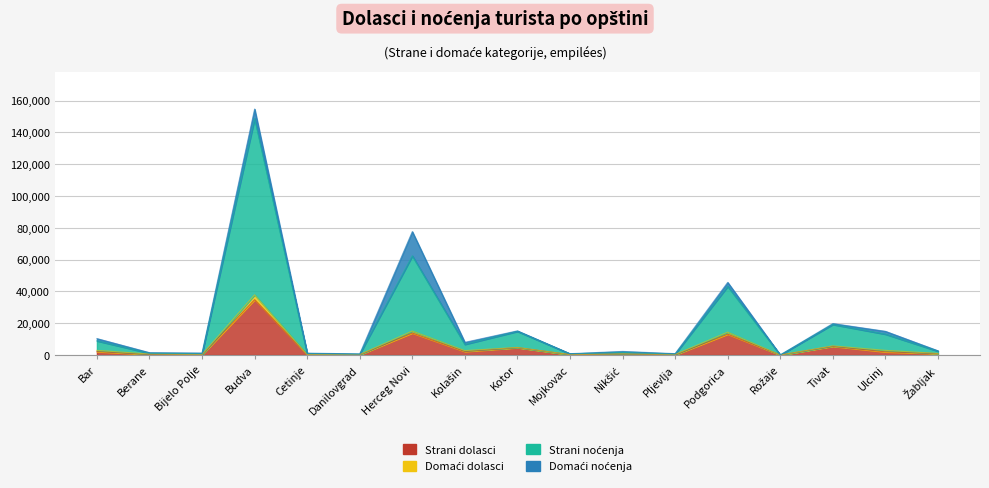

True or false: Strani noćenja and Strani dolasci intersect in this chart.

False